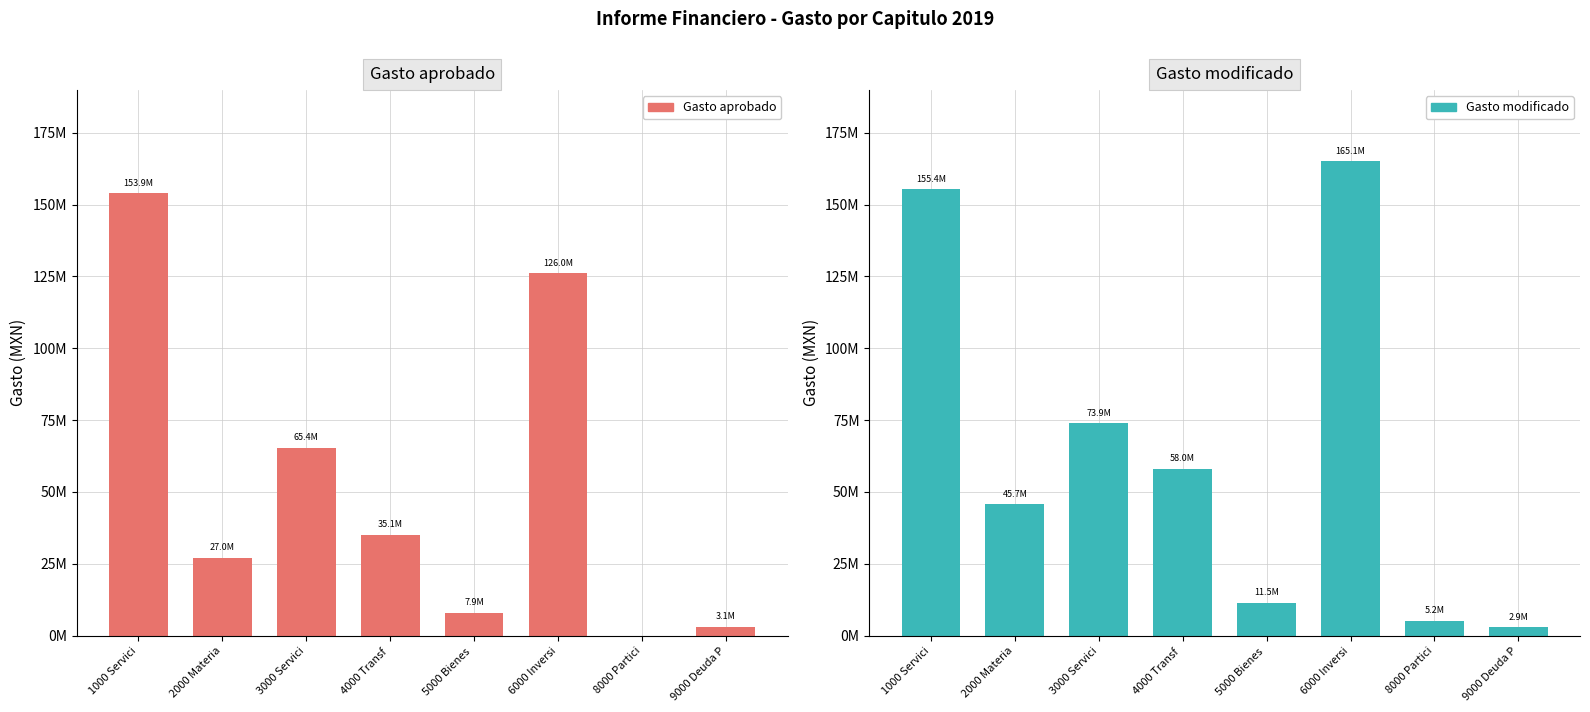

True or false: Gasto modificado has a value of 45711881.9 at 2000 Materia.

True